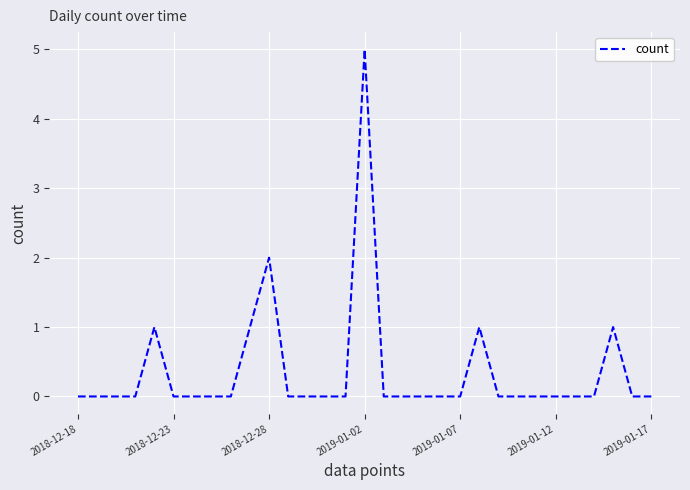

What is the difference between the maximum and minimum values?

5